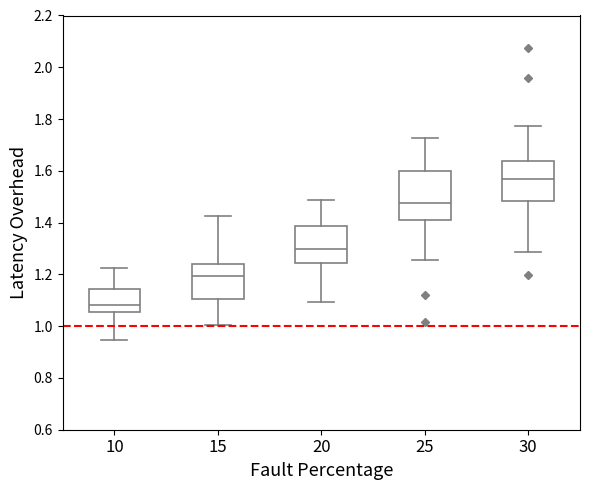

Which box has the lowest median line?

10